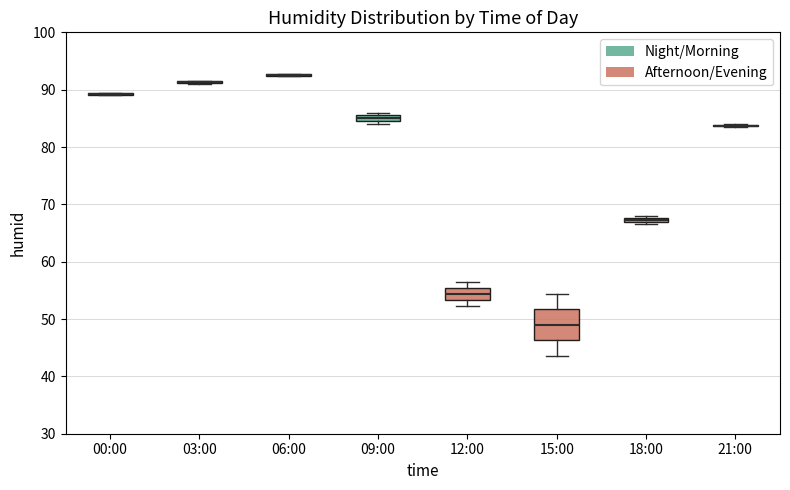

Where is the lower edge of the box for 09:00 on the y-axis? The values are not printed on the chart, so give them approximately, as read against the axis.

85